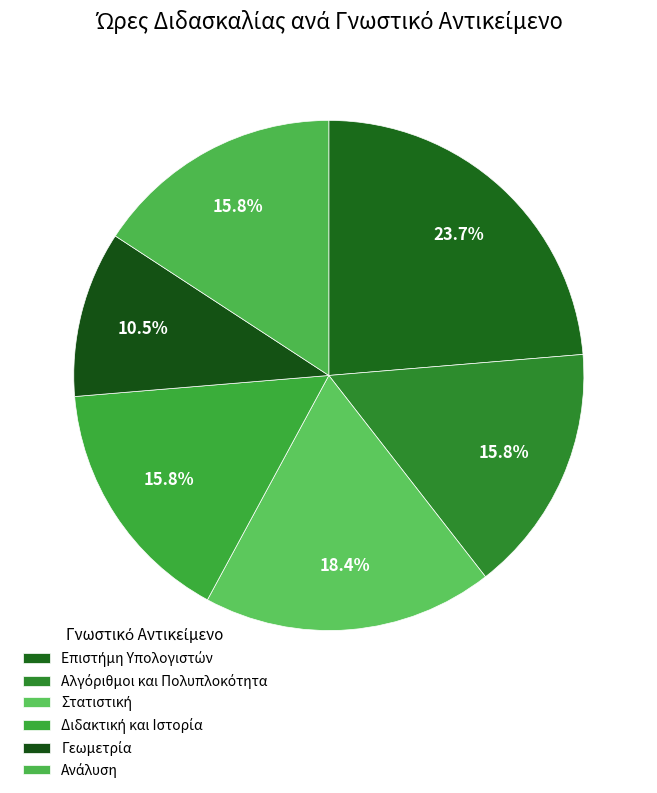

Does Ανάλυση account for over 50% of the chart?

No